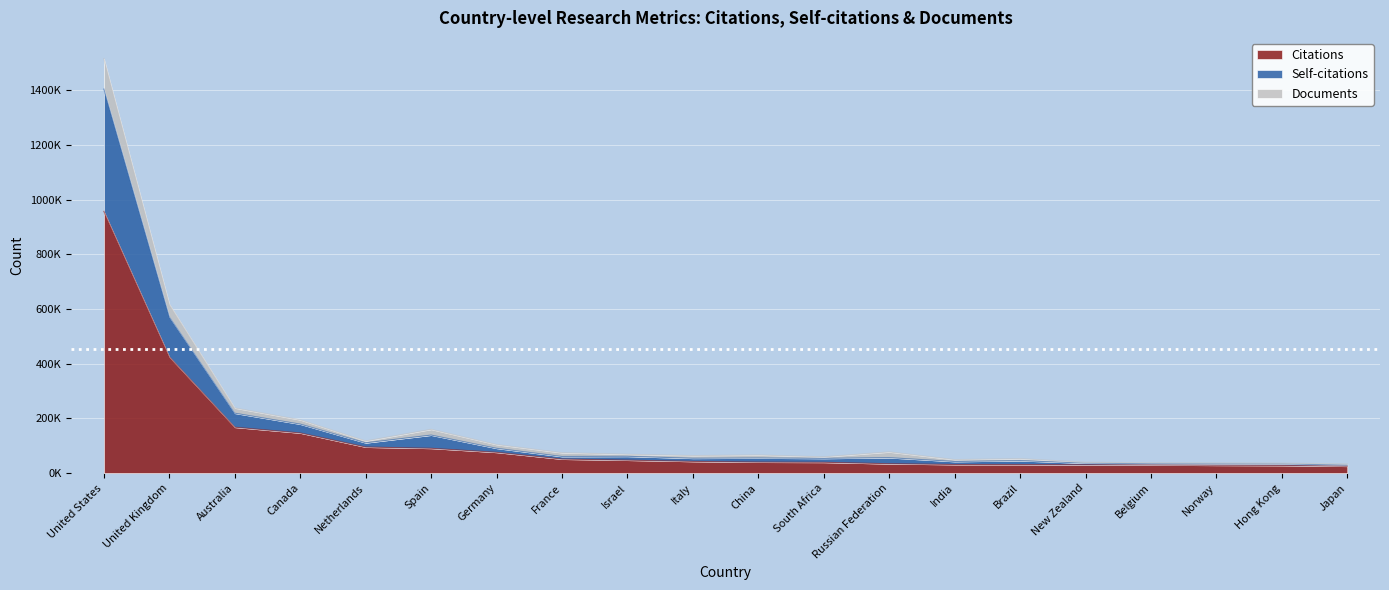

Is the value of Documents at Italy greater than the value of Self-citations at Spain?

No